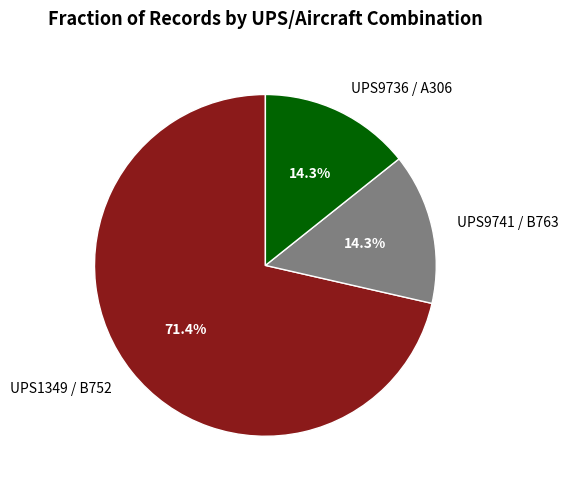

To the nearest percent, what is the difference between the largest and smallest slice percentages?

57%